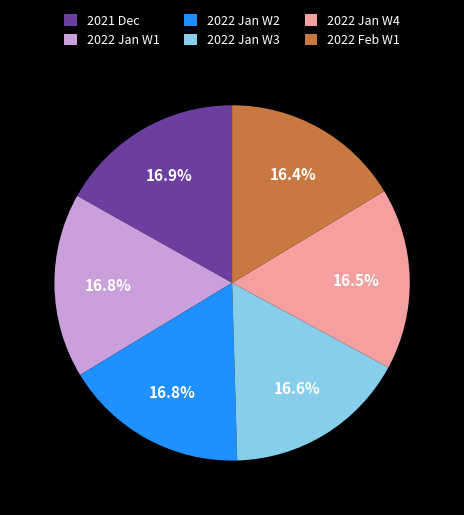

How many slices are in this pie chart?

6